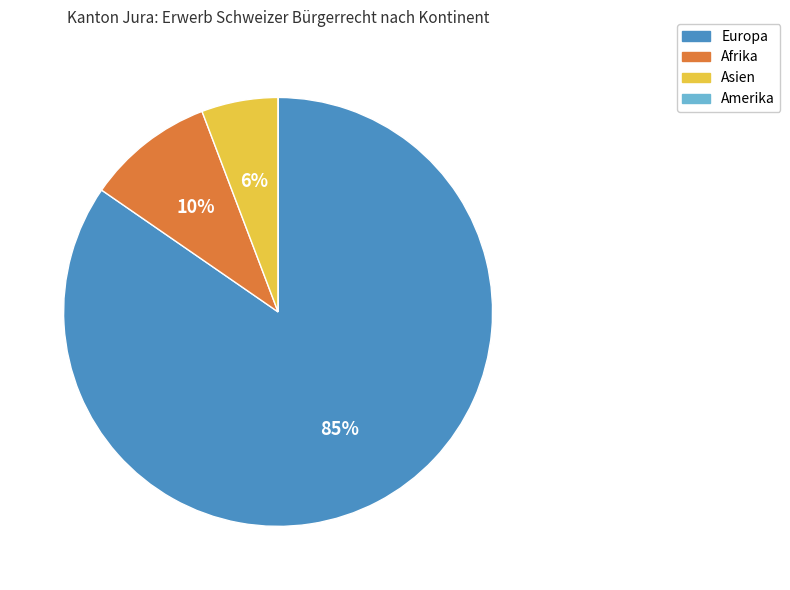

Is there any slice that represents more than half of the pie?

Yes